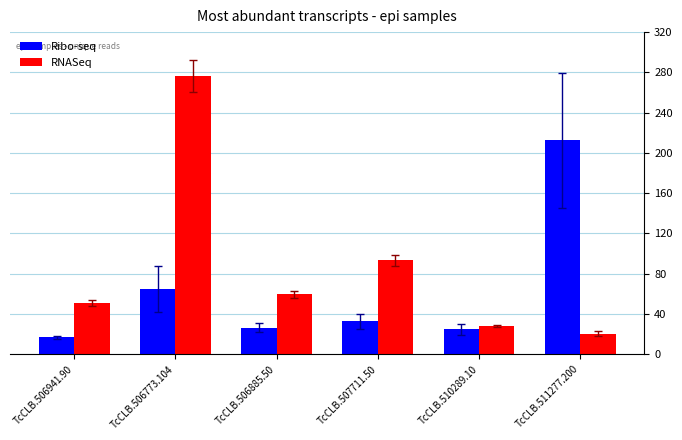

Which series has the widest spread of values?

RNASeq